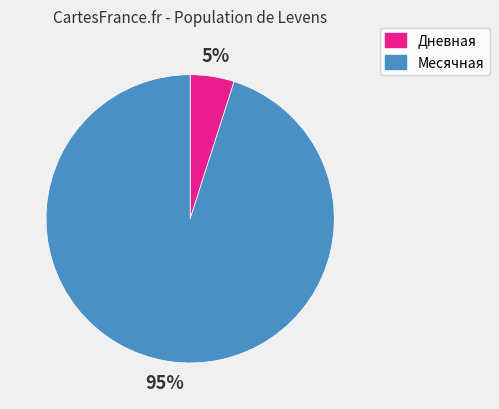

Is there any slice that represents more than half of the pie?

Yes